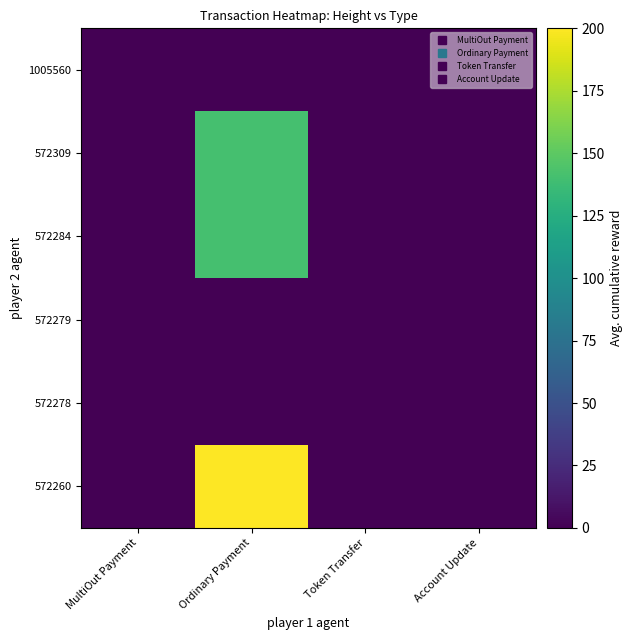

Between Ordinary Payment and MultiOut Payment, which is larger?

MultiOut Payment